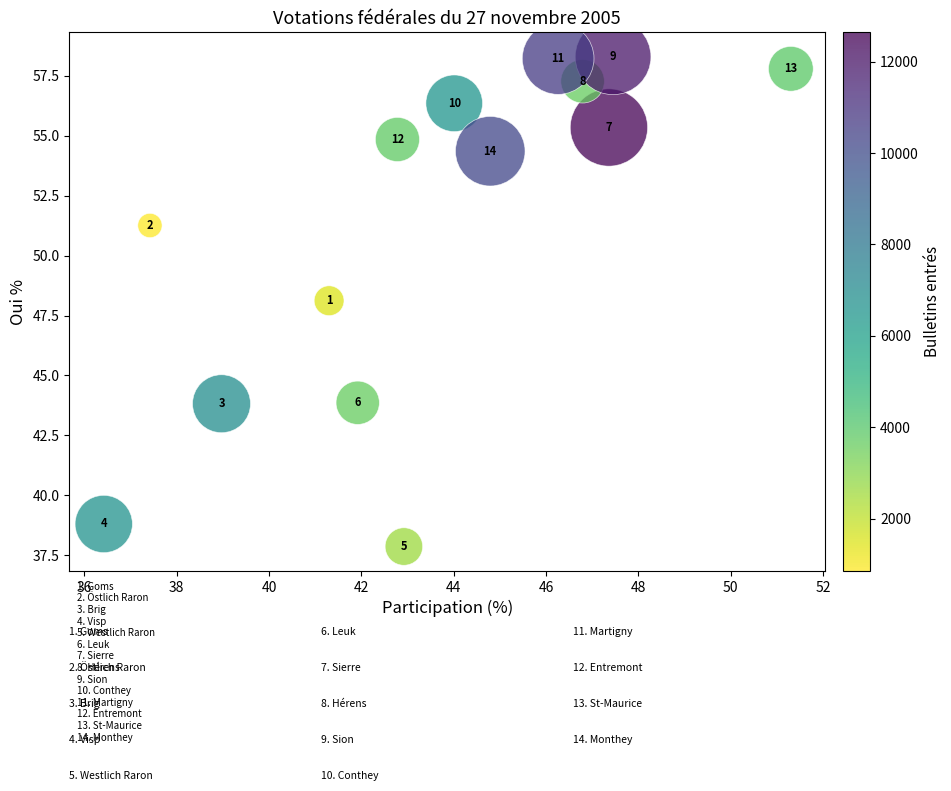

What is the range of X values (max minus min)?

14.9